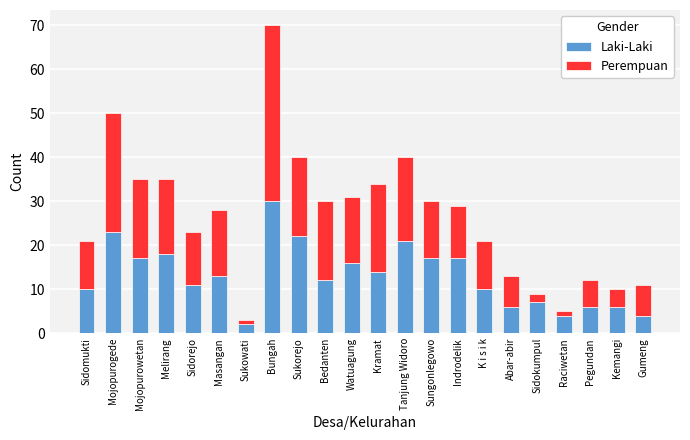

What is the maximum value for Laki-Laki?

30